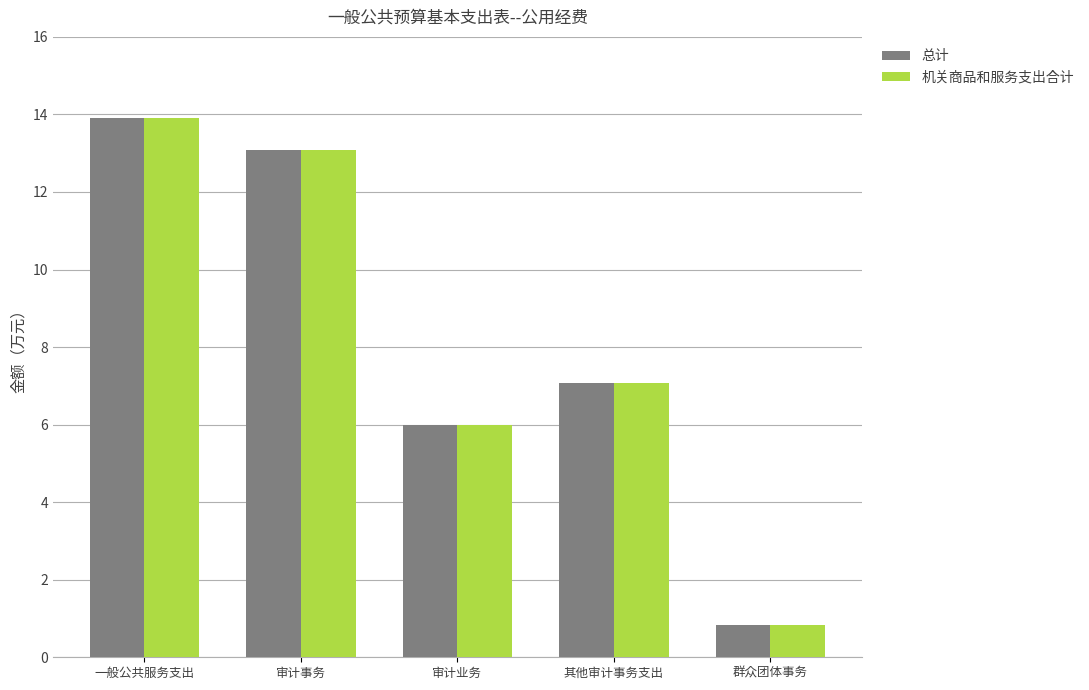

What position from the right is 群众团体事务?

1